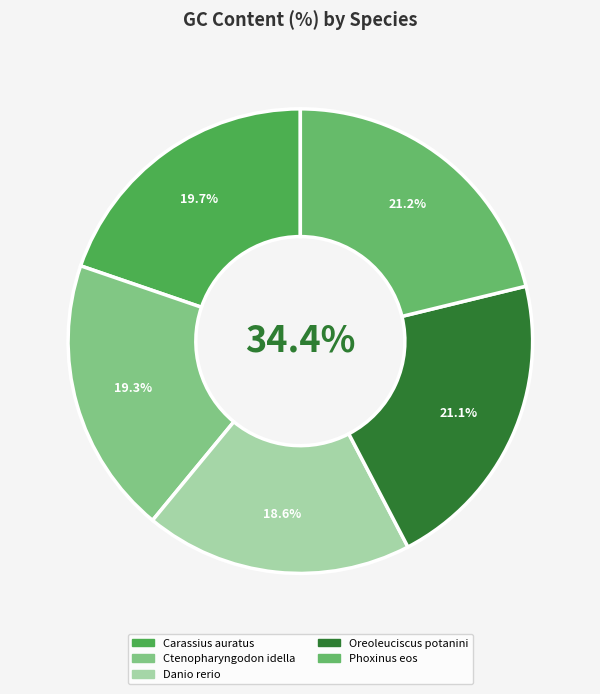

Approximately how many times larger is the value at Oreoleuciscus potanini compared to Ctenopharyngodon idella?

1.1